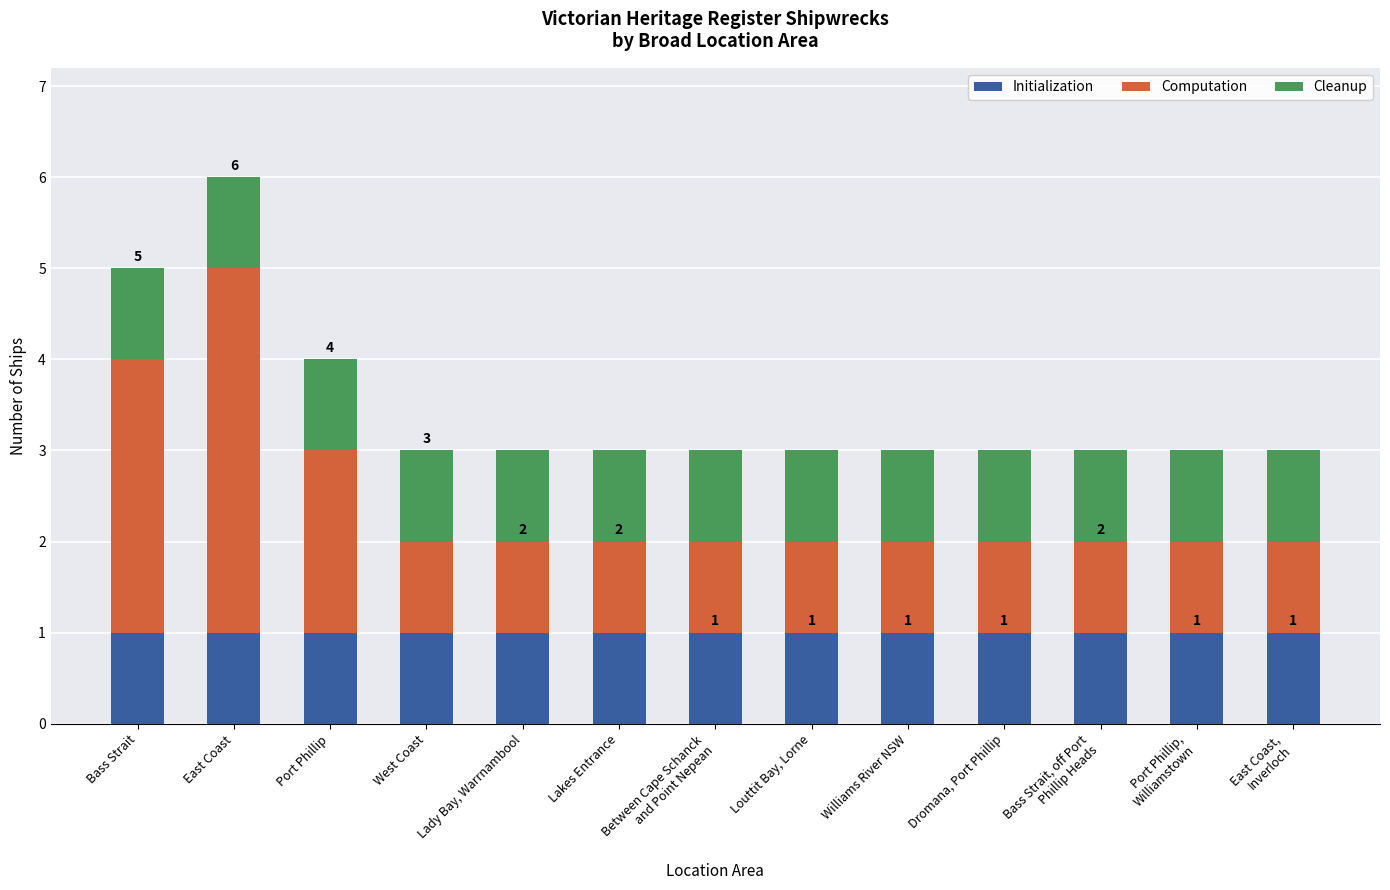

What is the total value across all series at Dromana, Port Phillip?

3